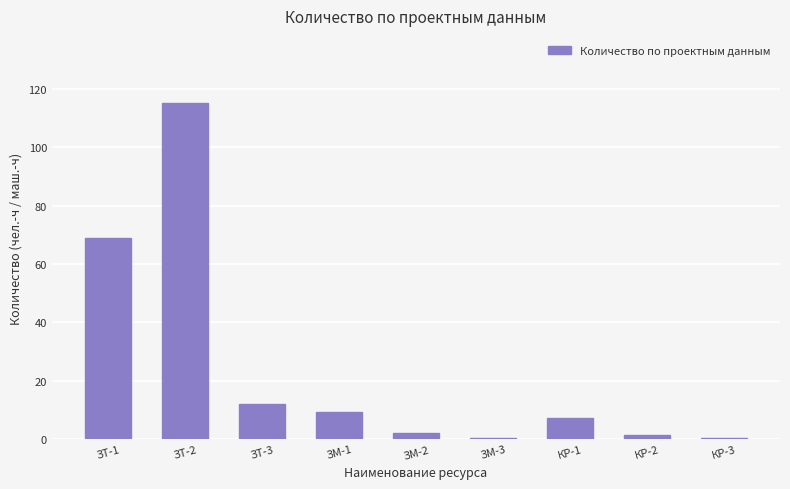

What is the sum of all values?

216.9